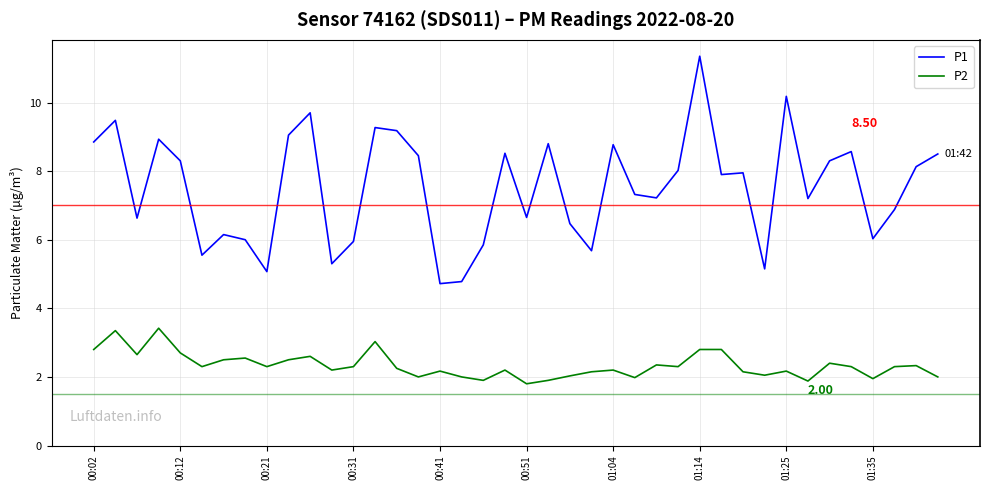

What is the difference between the maximum and second lowest values in the P1 series?

6.6